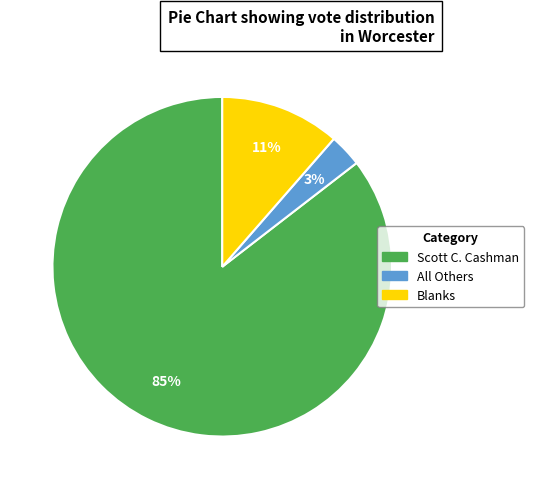

Which slice is the smallest?

All Others